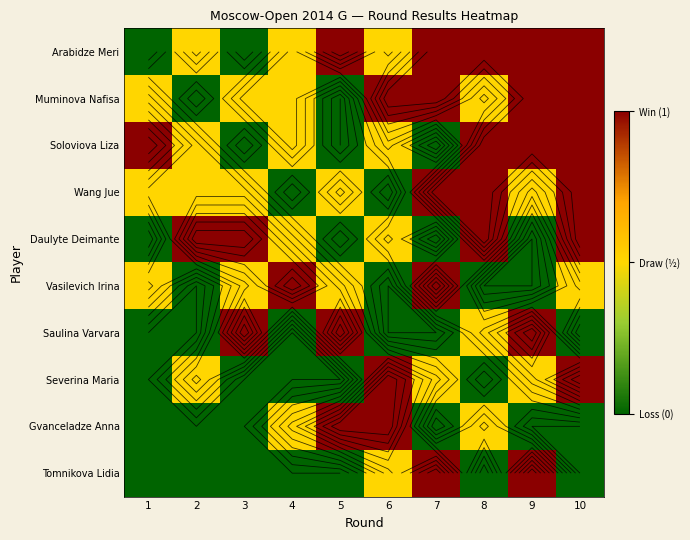

Rank the categories by Arabidze Meri value from highest to lowest.

5, 7, 8, 9, 10, 2, 4, 6, 1, 3